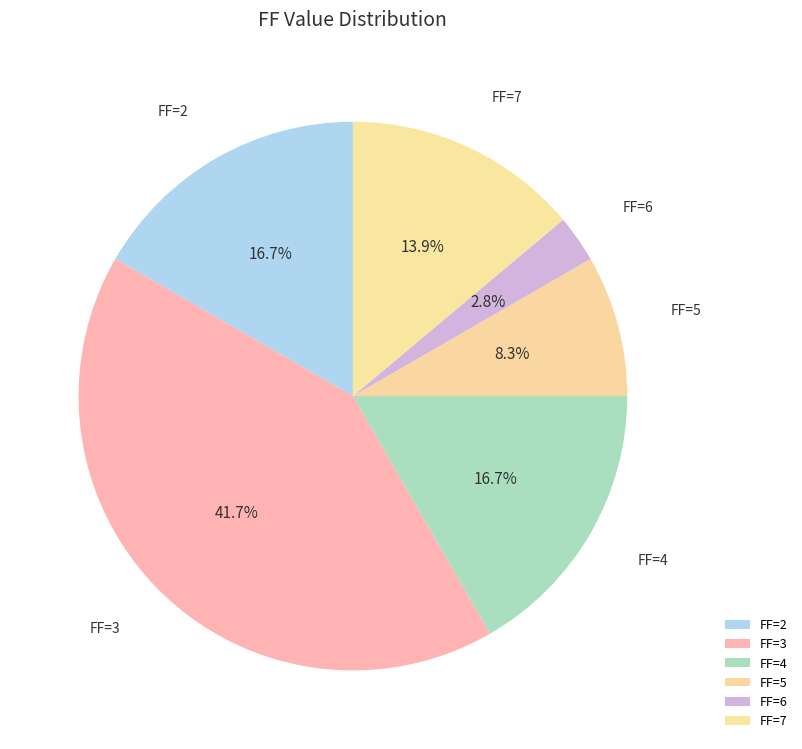

How many slices are in this pie chart?

6